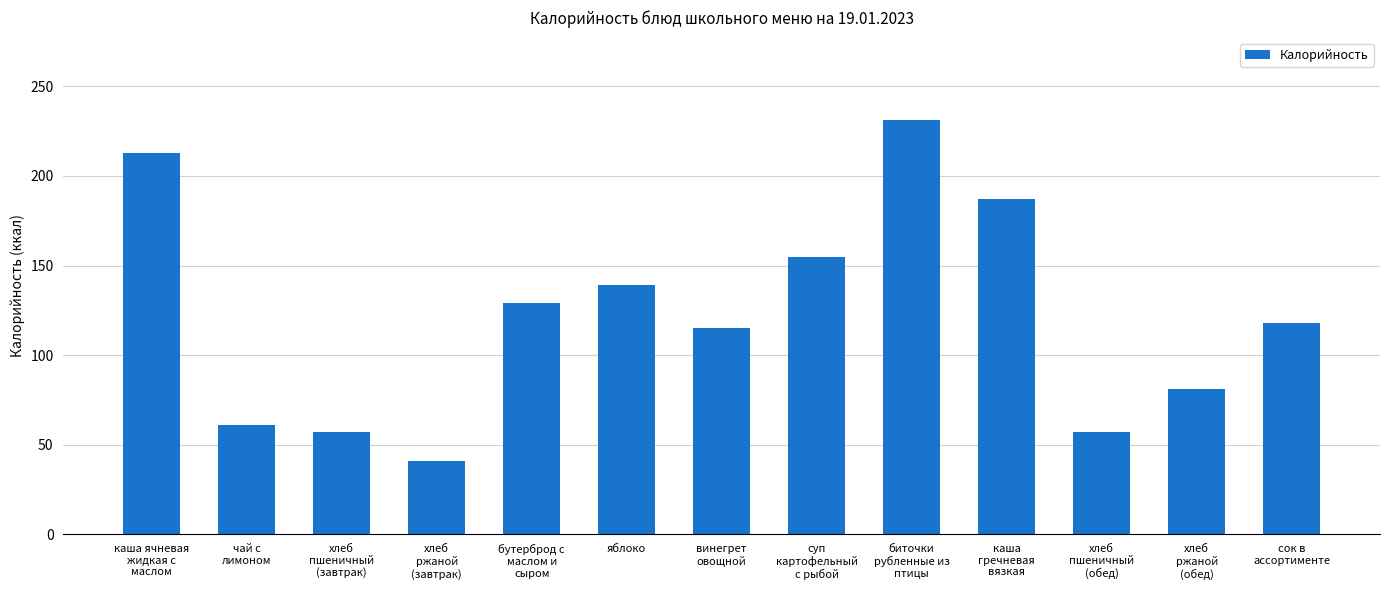

What is the greatest value displayed?

231